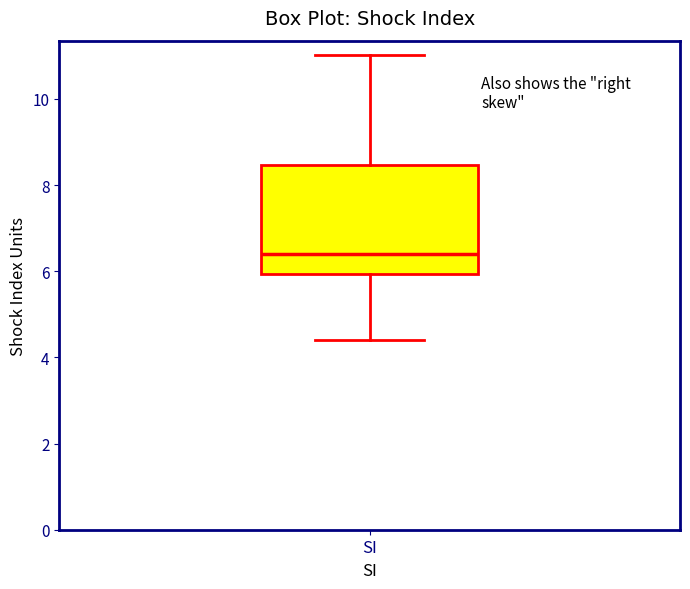

Transcribe this box plot: give where the median line is, the range the box spans, and where the two whiskers end, as read against the y-axis. The values are not printed on the chart, so give them approximately, as read against the axis.

median 6.4, box 6.0 to 8.4, whiskers 4.4 to 11.0